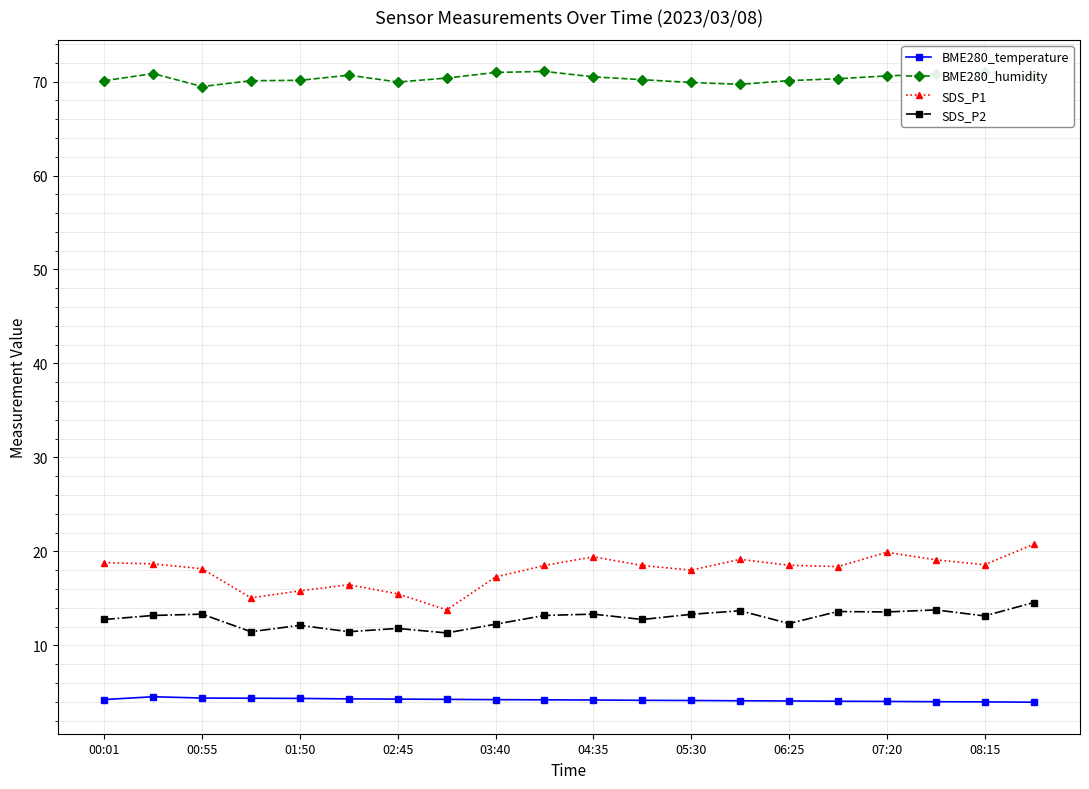

What is the difference between the second highest and minimum values in the SDS_P1 series?

6.1